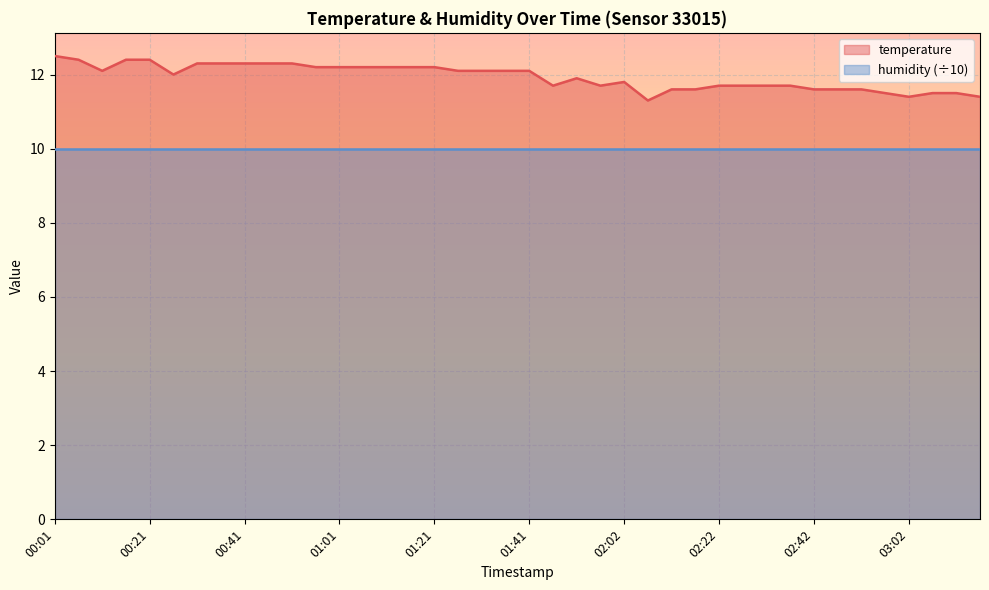

Does the chart display data point markers on the line(s)?

No